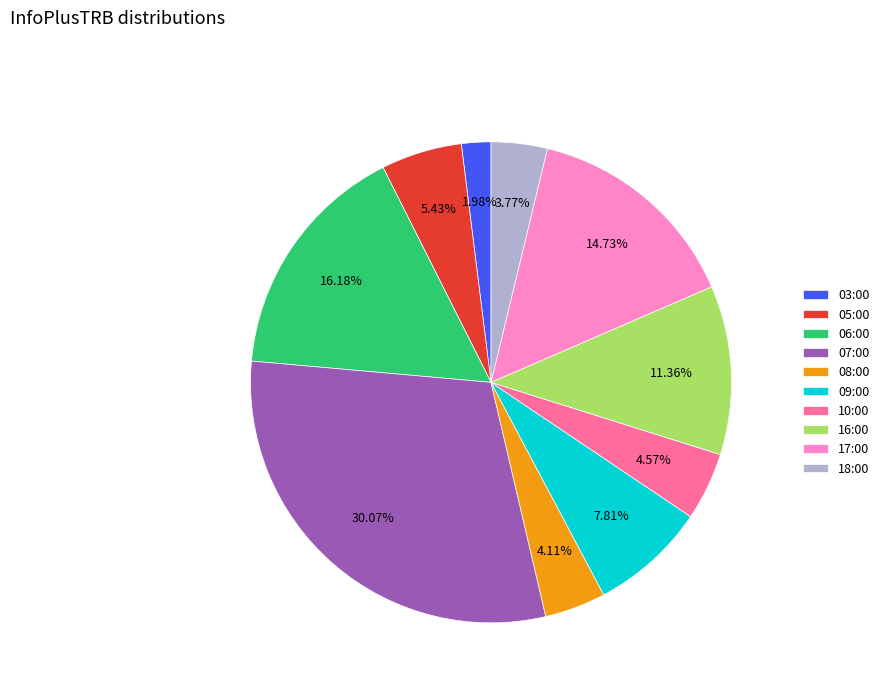

To the nearest percent, what is the average slice percentage?

10%